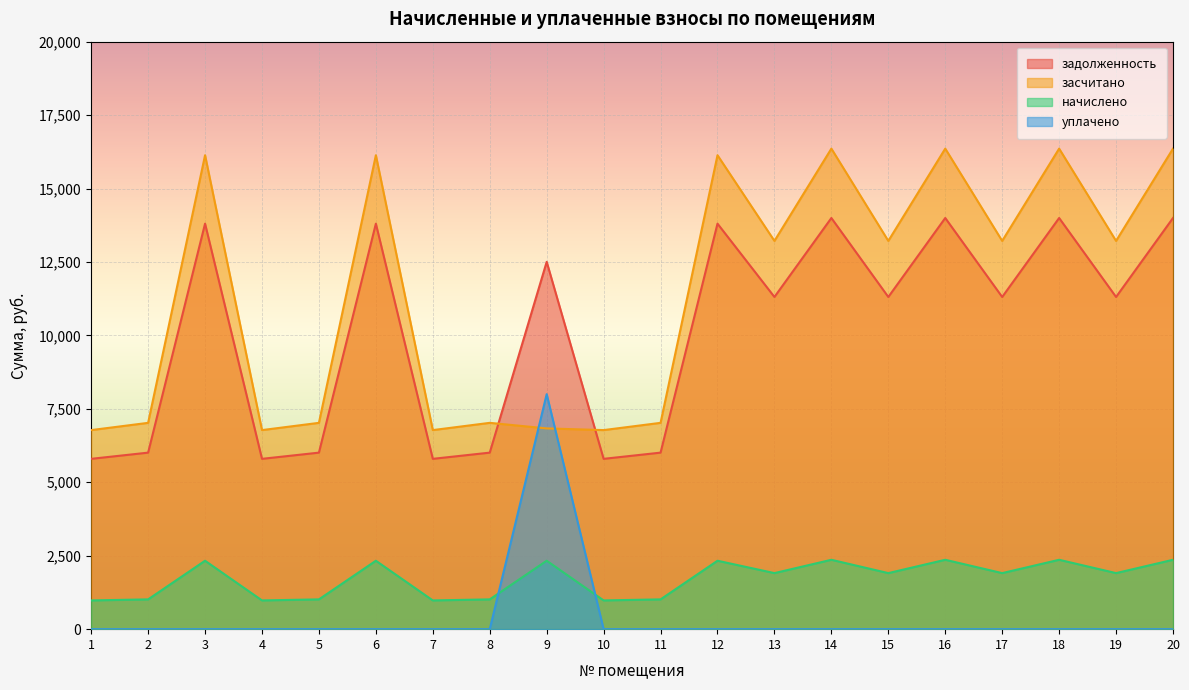

Is the value of начислено at 14 greater than the value of задолженность at 11?

No